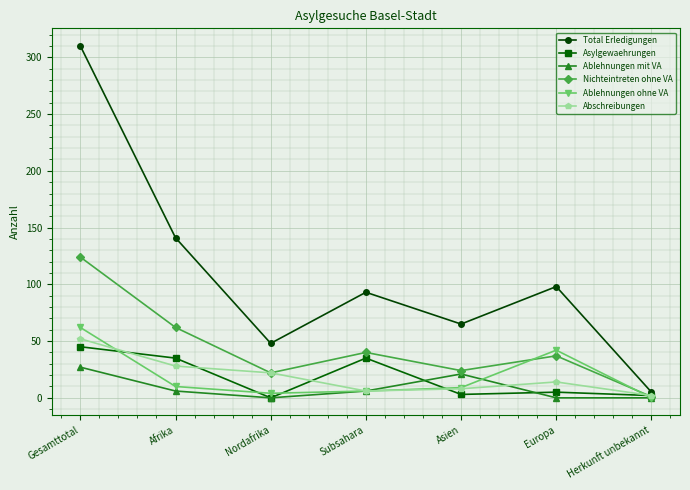

What is the sum of the Abschreibungen values at Gesamttotal and Afrika?

80